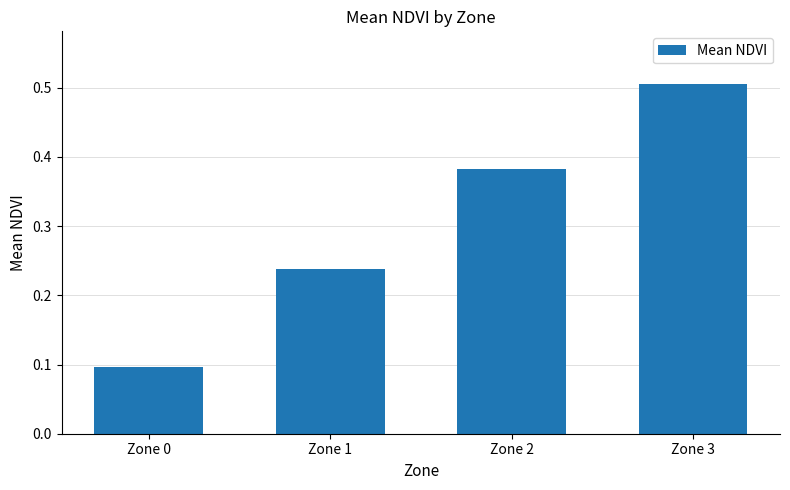

List the labels in order of value, smallest first.

Zone 0, Zone 1, Zone 2, Zone 3